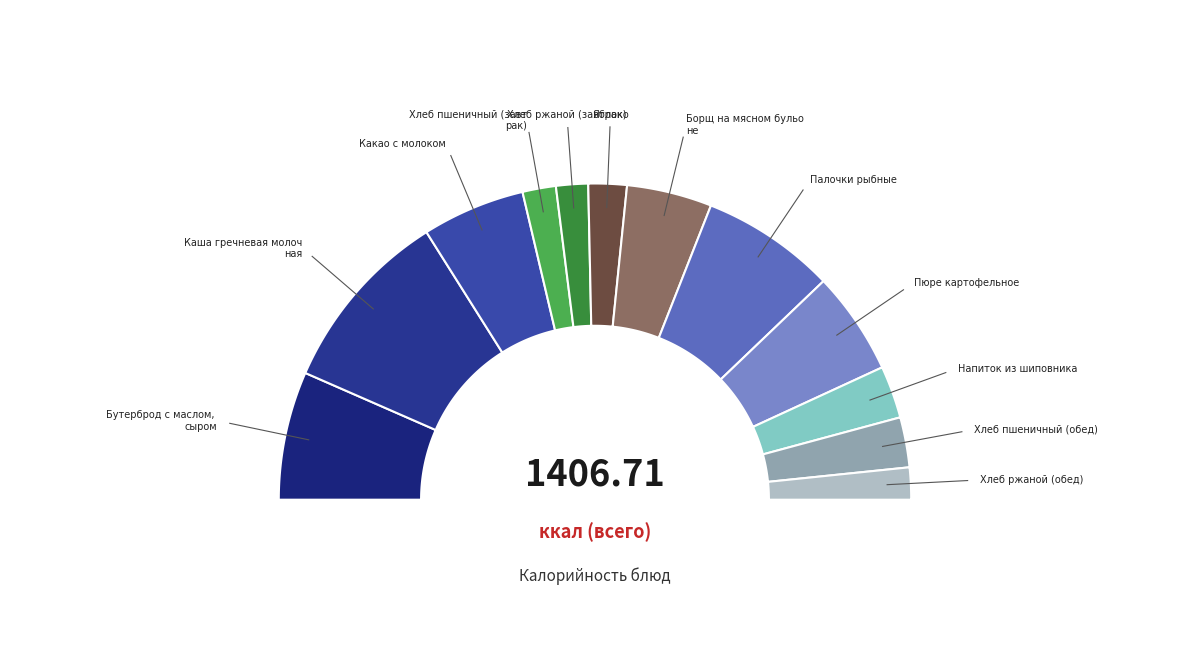

Is there a majority slice in this chart?

No